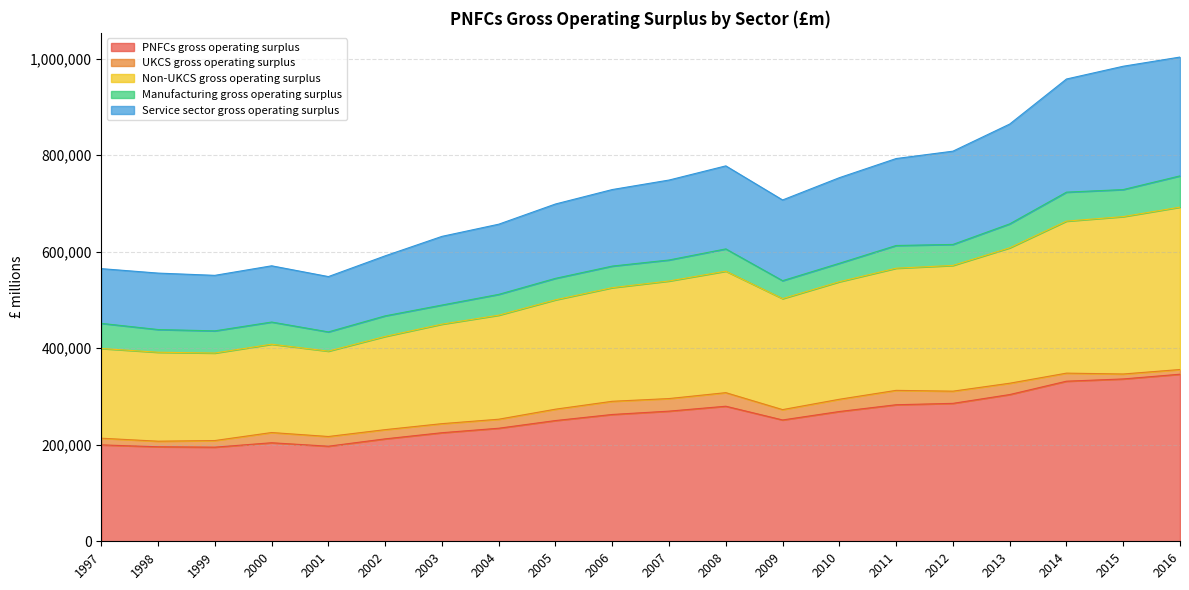

True or false: PNFCs gross operating surplus and Non-UKCS gross operating surplus intersect in this chart.

False